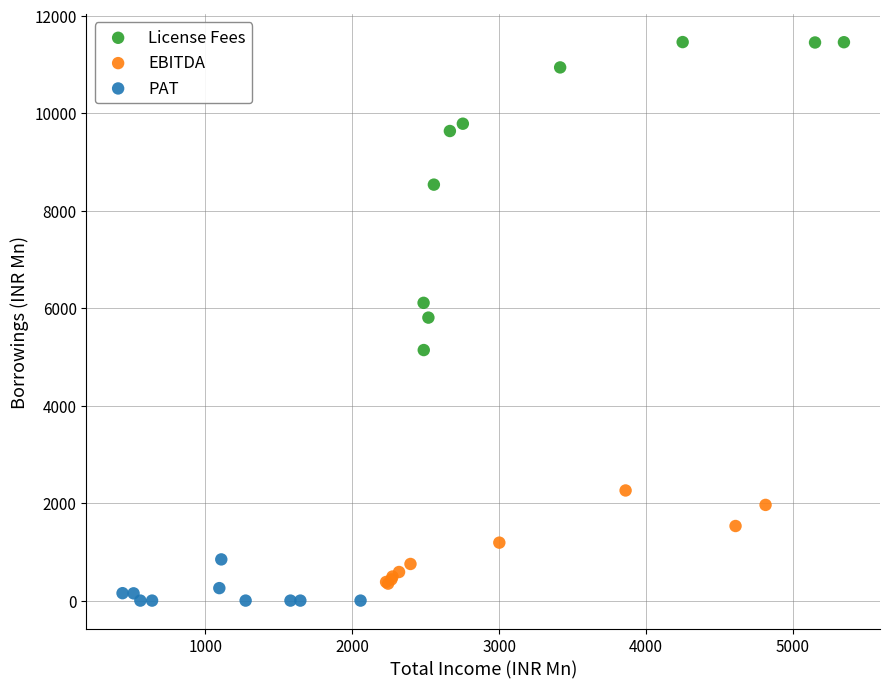

Which series contains the highest Y value?

License Fees